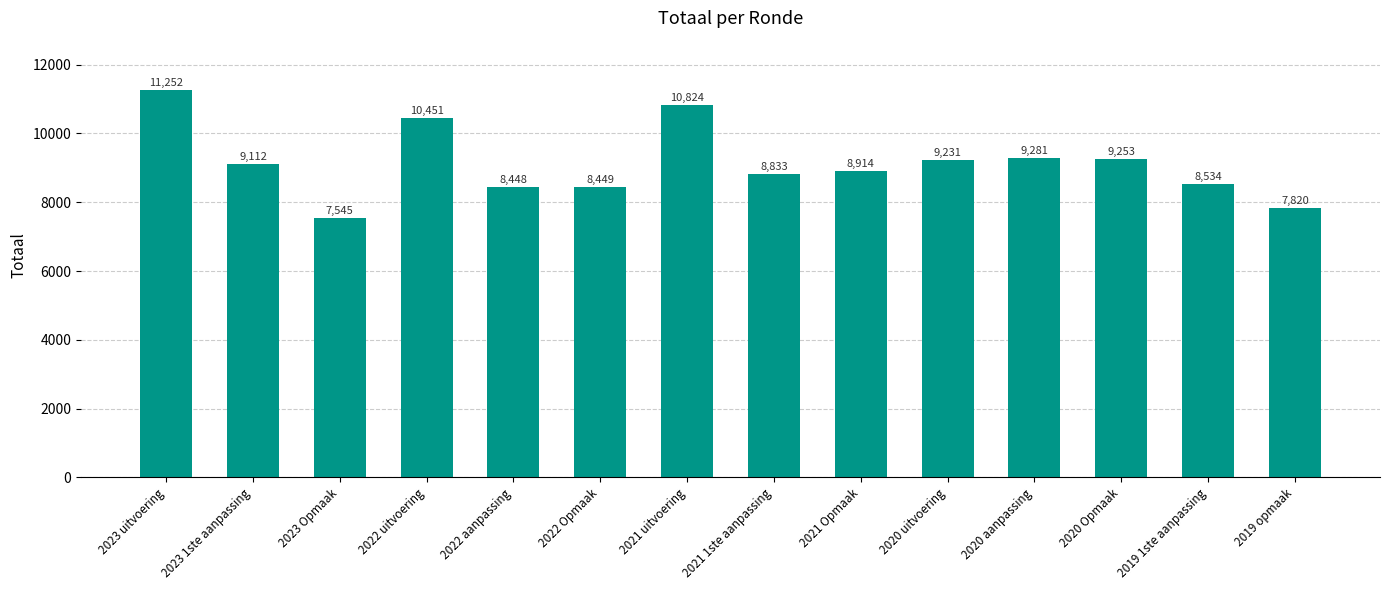

Reading left to right, transcribe all the data shown in this chart.

11252	9112	7545	10451	8448	8449	10824	8833	8914	9231	9281	9253	8534	7820